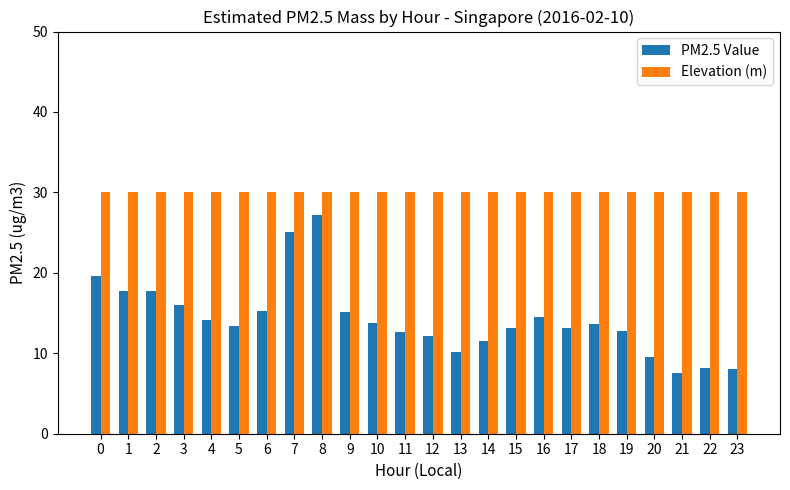

Are the bars horizontal?

No